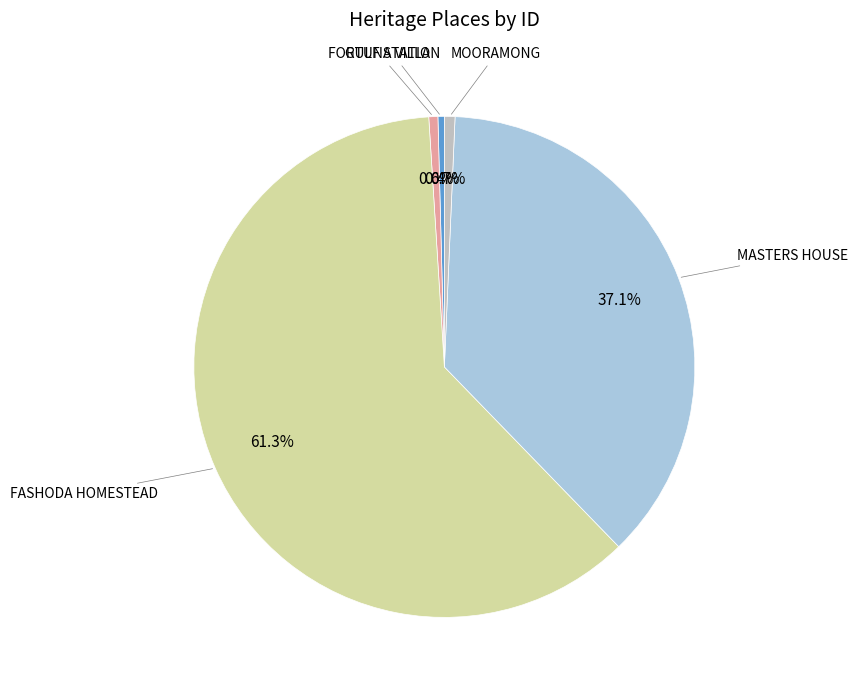

Is there any slice that represents more than half of the pie?

Yes